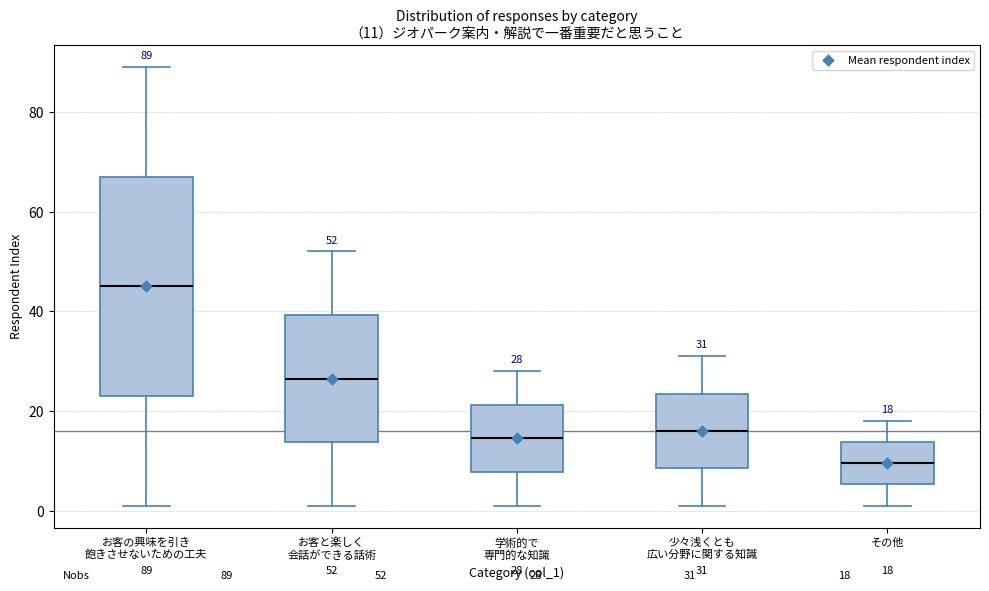

Which box's median line is the lowest?

その他